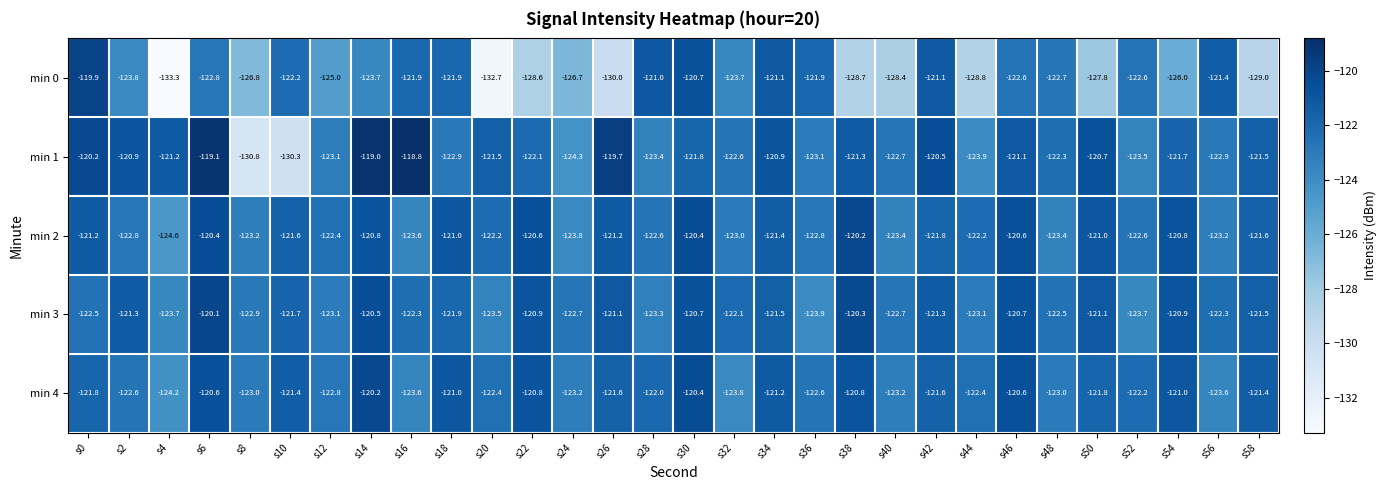

Rank the series at s42 from lowest to highest value.

min 2, min 4, min 3, min 0, min 1